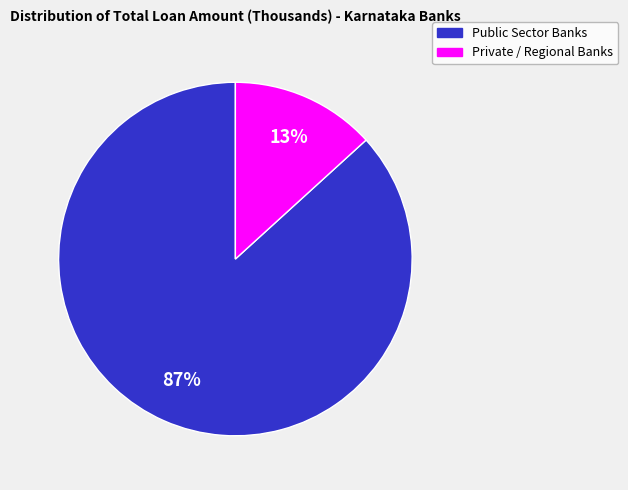

Does any single category account for the majority?

Yes